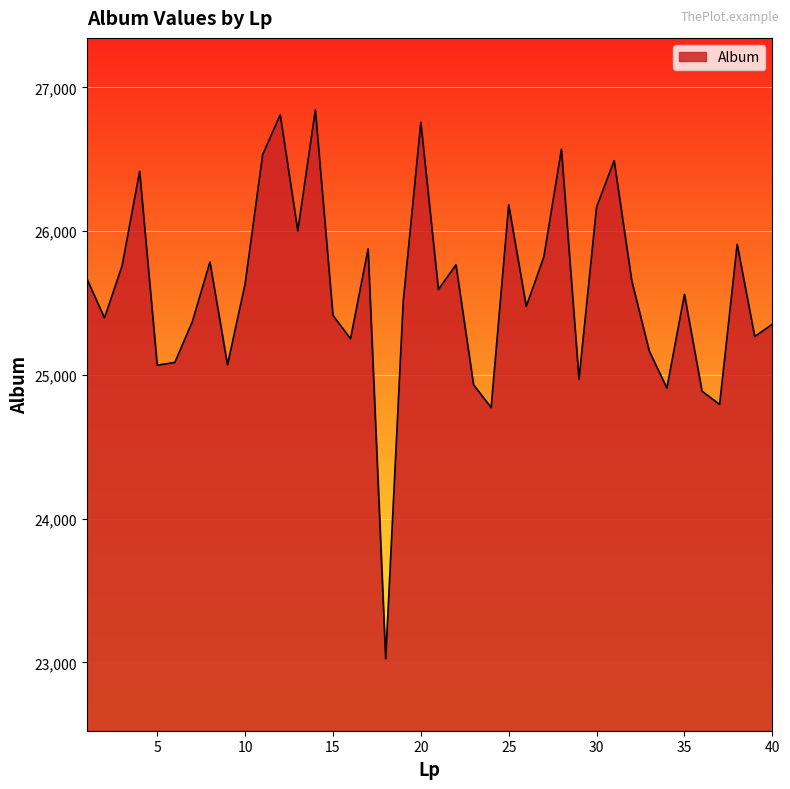

What is the difference between the maximum and minimum values?

3820